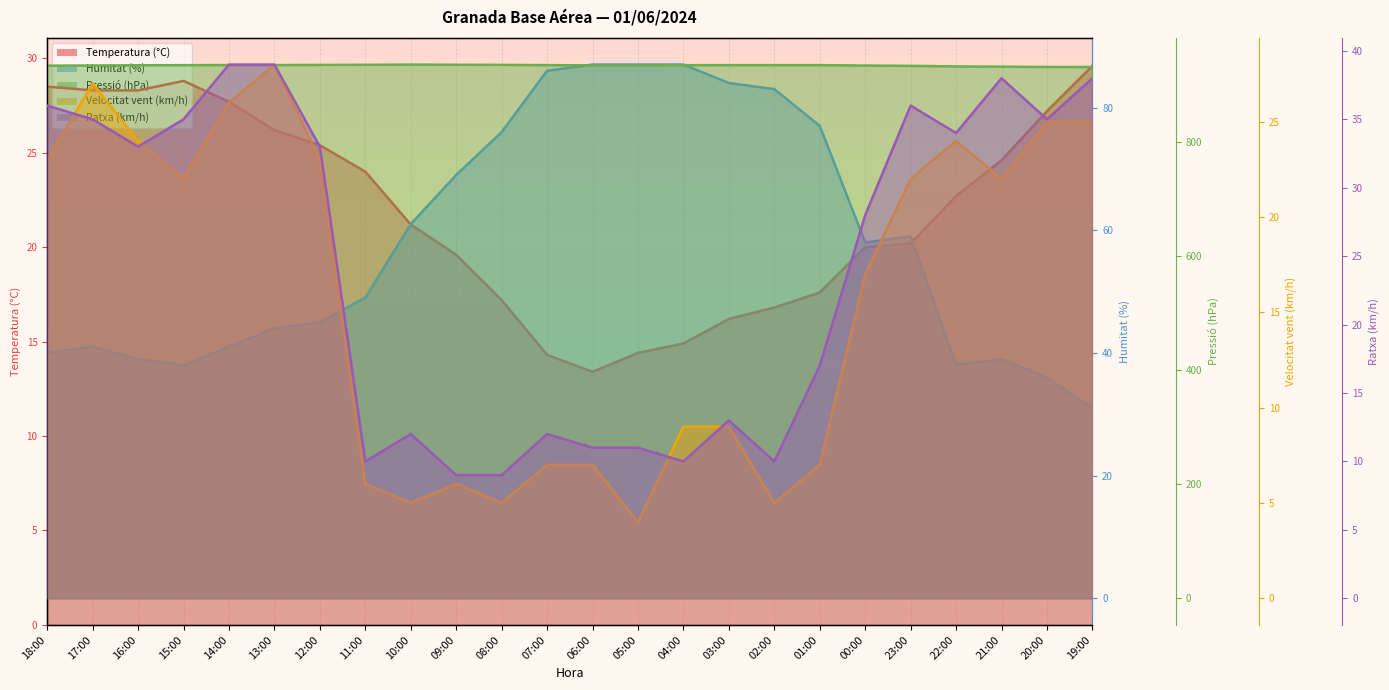

True or false: Ratxa (km/h) and Velocitat vent (km/h) cross at least once.

False